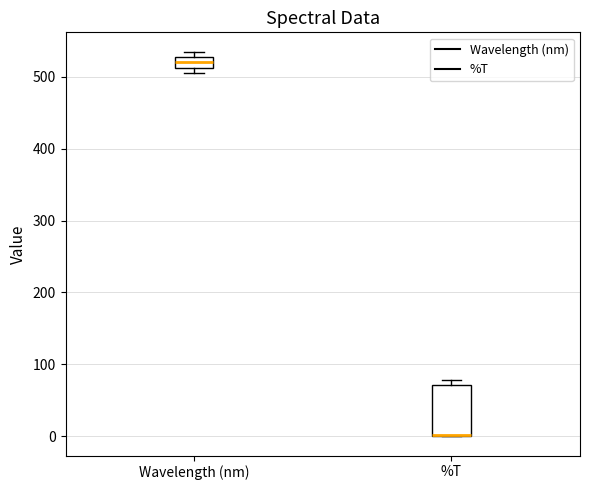

Reading left to right, read every box against the y-axis: the position of its median line, the range the box covers, and the ends of its whiskers. The values are not printed on the chart, so give them approximately, as read against the axis.

Wavelength (nm): median 520, box 510 to 530, whiskers 510 (just below the box's lower edge) to 540
%T: median 0 (drawn on the box's lower edge), box 0 to 70, whiskers 0 to 80